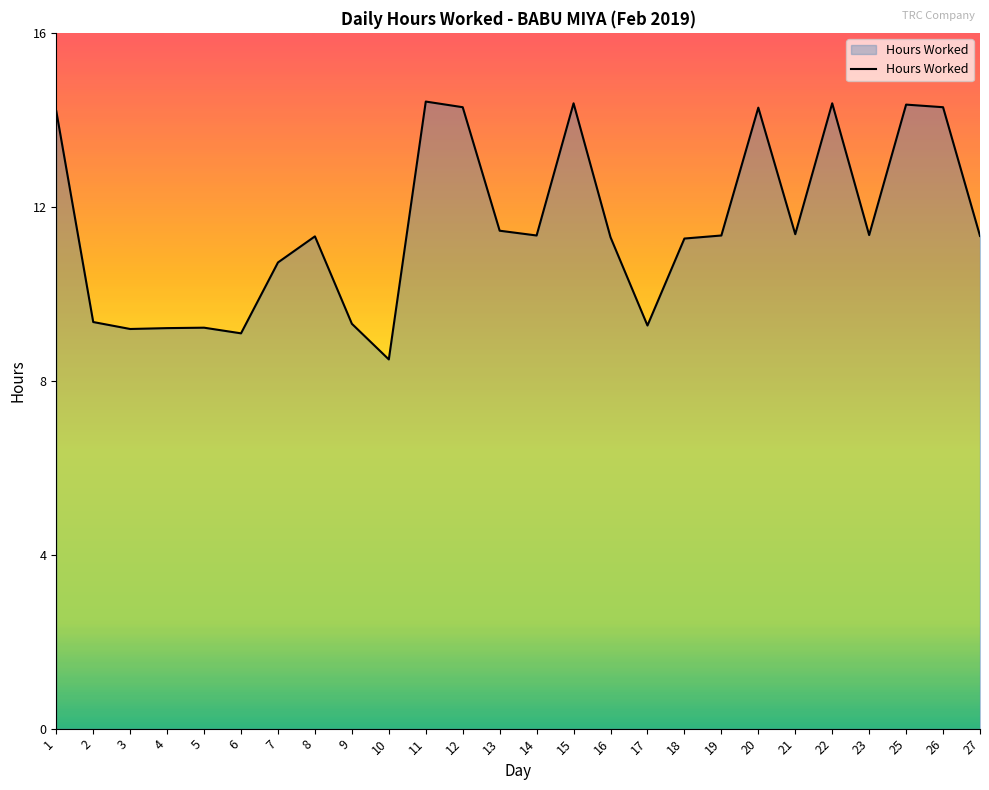

Read the value at 1.

14.2